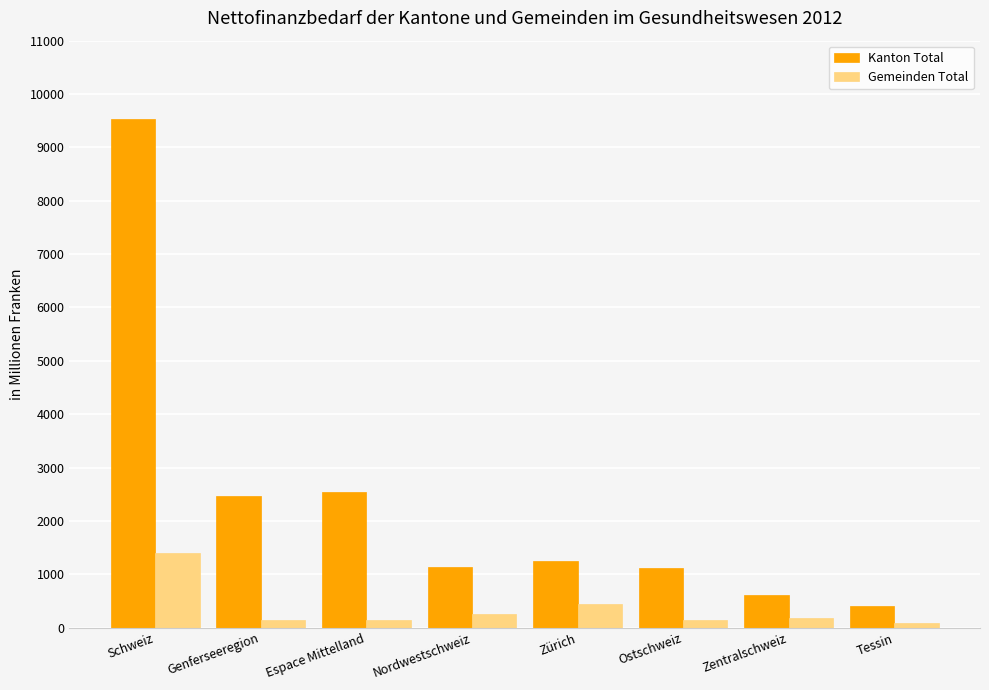

At which label does Gemeinden Total first exceed 175?

Schweiz